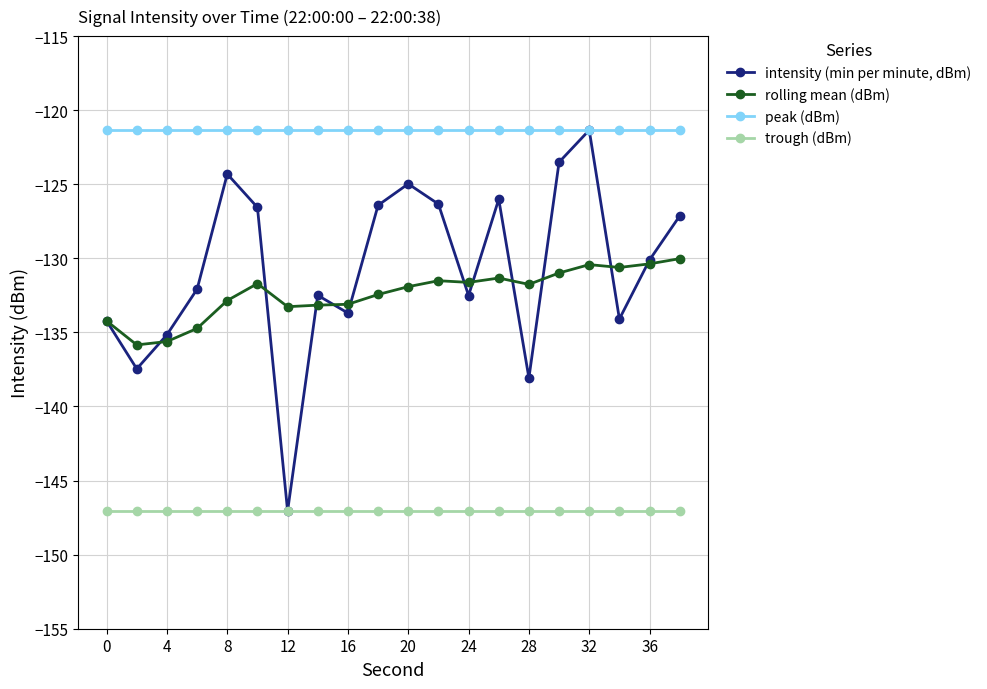

How many categories are shown in the chart?

20